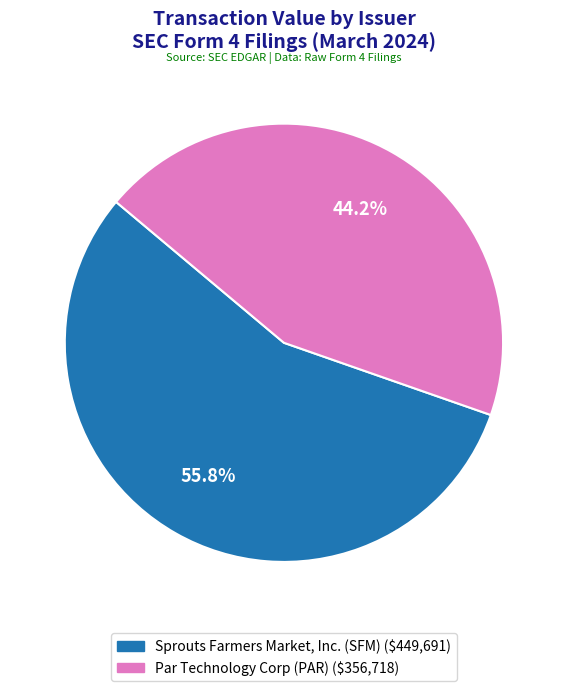

How many slices are in this pie chart?

2